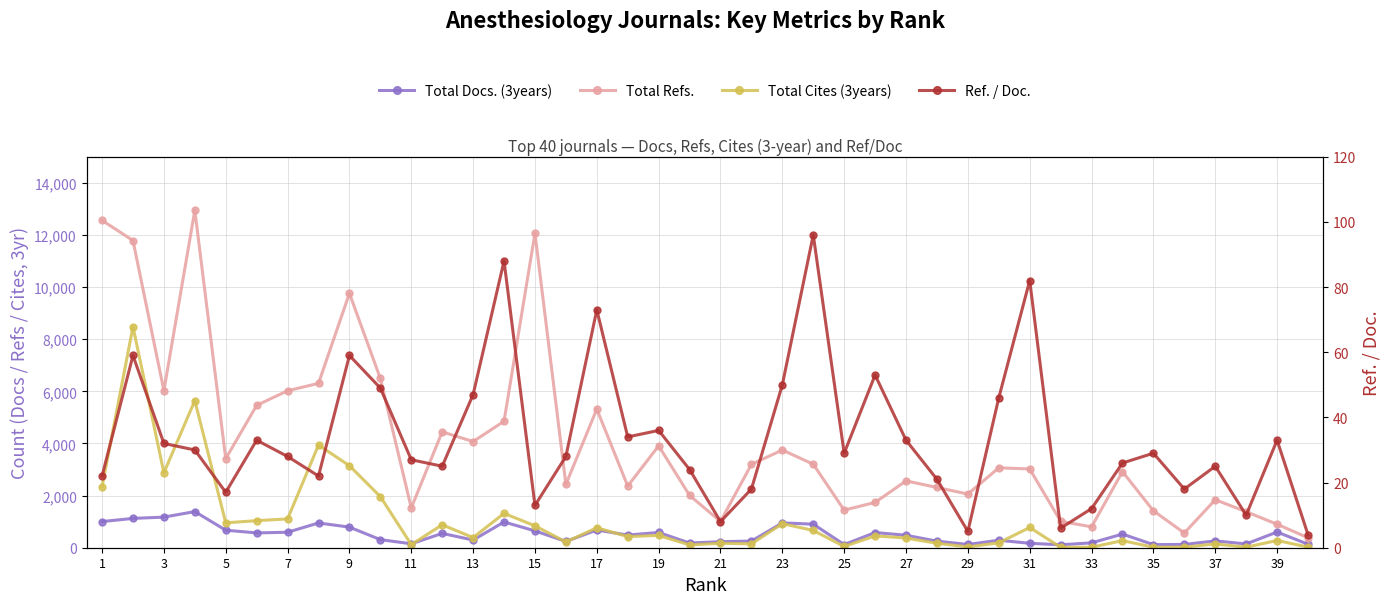

True or false: Total Refs. and Ref. / Doc. intersect in this chart.

False